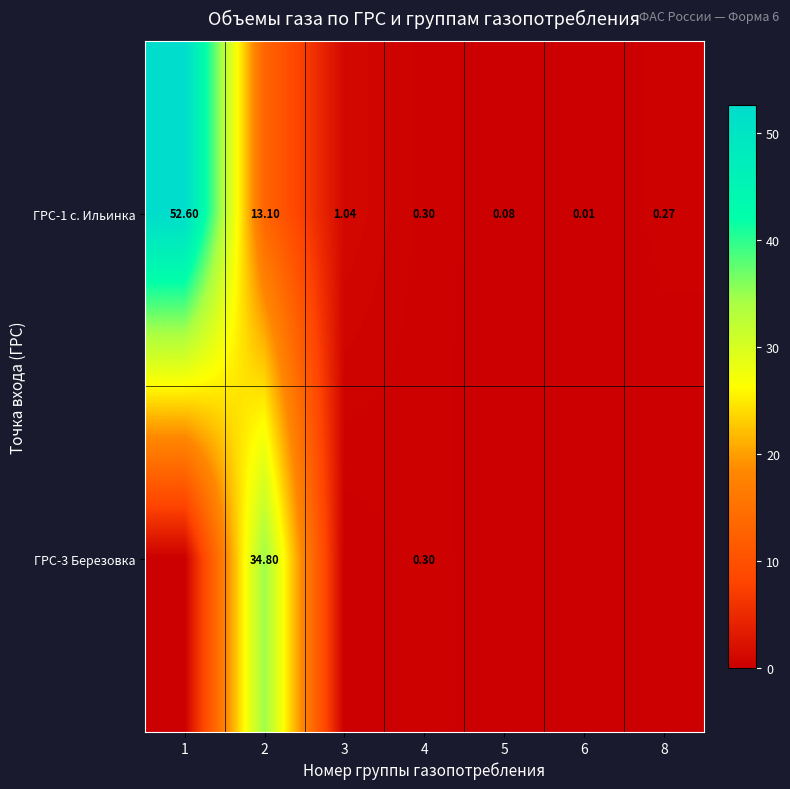

The ГРС-3 Березовка series shows 0.0 at 1. True or false?

True